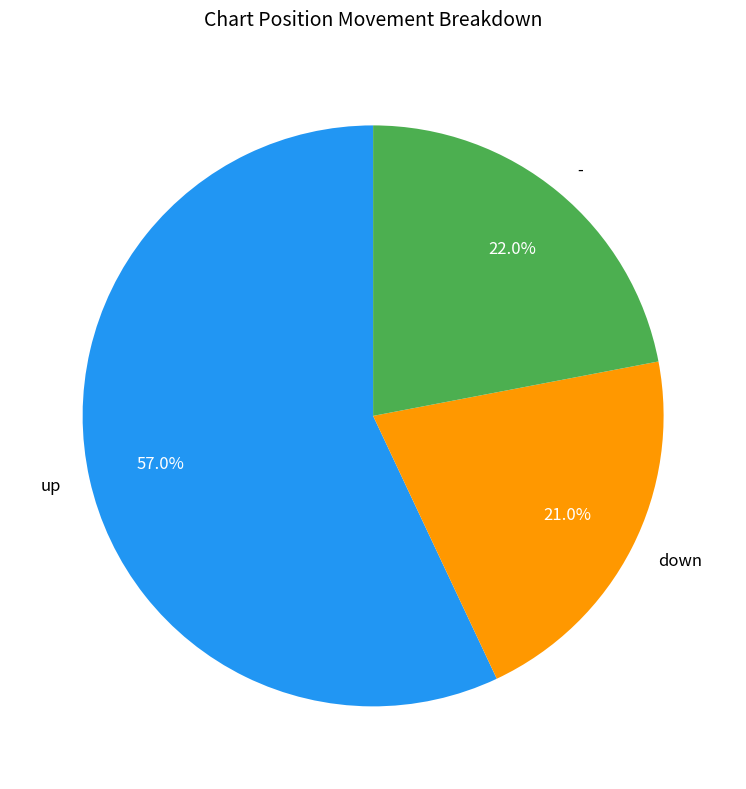

Rank the categories by value from lowest to highest.

down, -, up